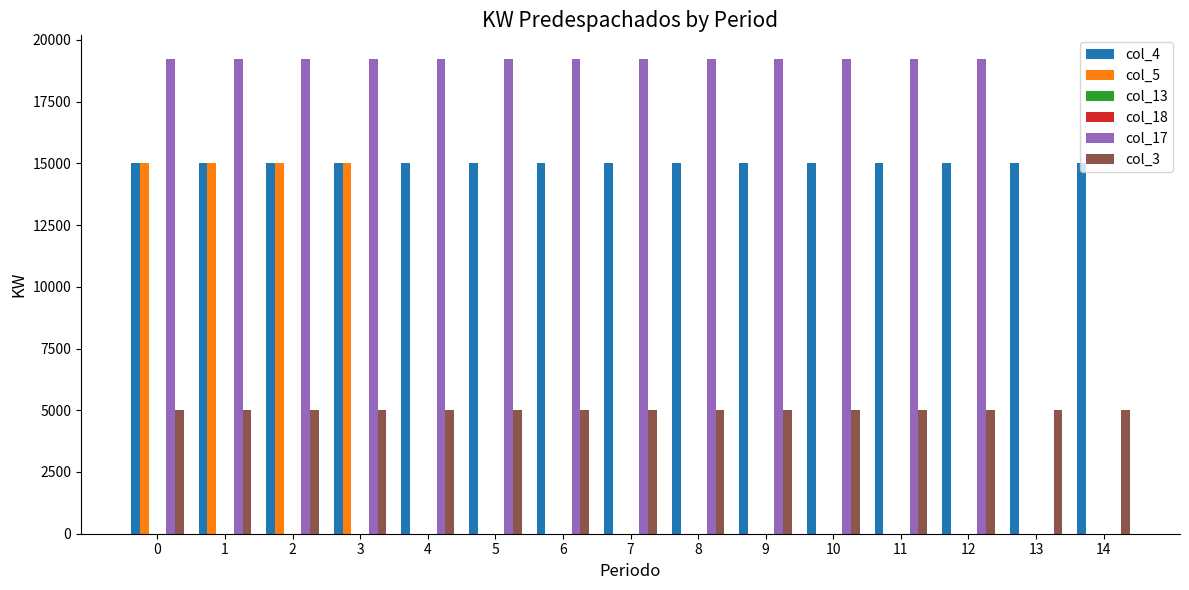

Reading left to right, transcribe all the data shown in this chart.

col_4: 0=15000	1=15000	2=15000	3=15000	4=15000	5=15000	6=15000	7=15000	8=15000	9=15000	10=15000	11=15000	12=15000	13=15000	14=15000
col_5: 0=15000	1=15000	2=15000	3=15000	4=0	5=0	6=0	7=0	8=0	9=0	10=0	11=0	12=0	13=0	14=0
col_13: 0=0	1=0	2=0	3=0	4=0	5=0	6=0	7=0	8=0	9=0	10=0	11=0	12=0	13=0	14=0
col_18: 0=0	1=0	2=0	3=0	4=0	5=0	6=0	7=0	8=0	9=0	10=0	11=0	12=0	13=0	14=0
col_17: 0=19220	1=19220	2=19220	3=19220	4=19220	5=19220	6=19220	7=19220	8=19220	9=19220	10=19220	11=19220	12=19220	13=0	14=0
col_3: 0=5000	1=5000	2=5000	3=5000	4=5000	5=5000	6=5000	7=5000	8=5000	9=5000	10=5000	11=5000	12=5000	13=5000	14=5000